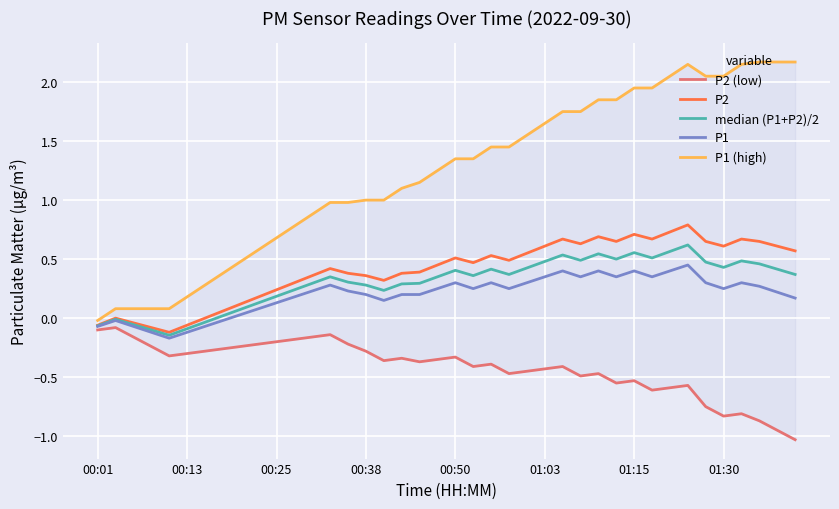

Rank the series by their maximum value, from lowest to highest.

P2 (low), P1, median (P1+P2)/2, P2, P1 (high)